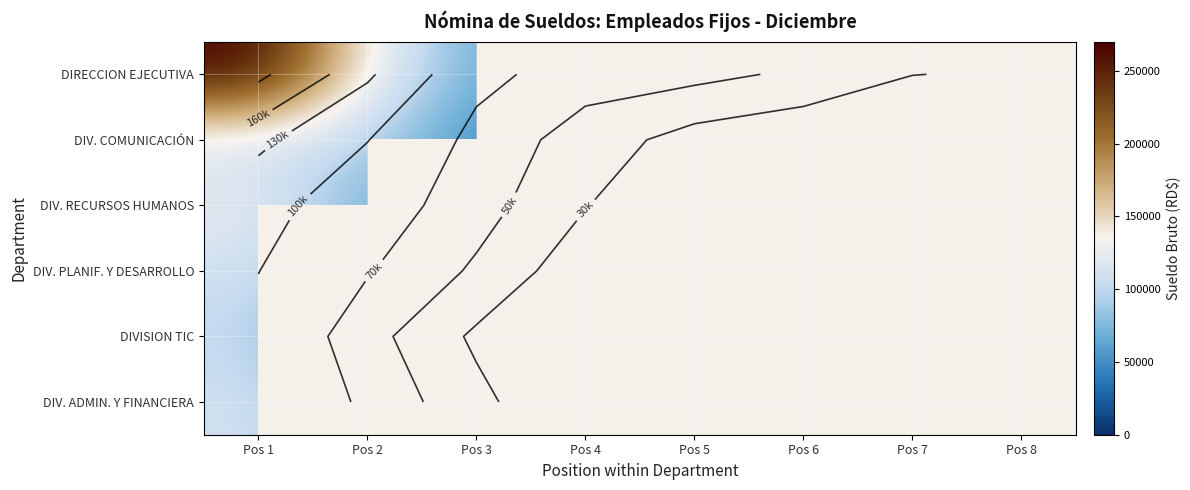

Is the value of DIRECCION EJECUTIVA at Pos 6 greater than the value of DIV. RECURSOS HUMANOS at Pos 5?

No